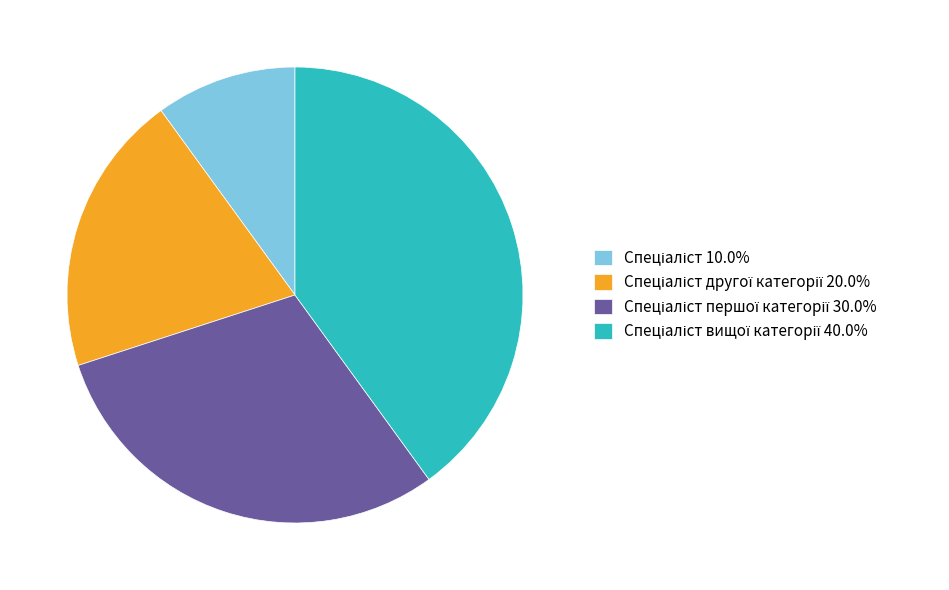

Is there a majority slice in this chart?

No